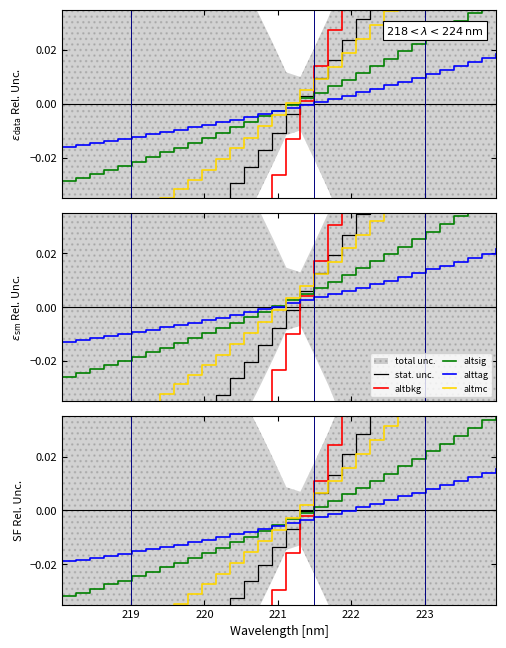

Rank the series by their maximum value, from highest to lowest.

altbkg, stat. unc., altmc, altsig, alttag